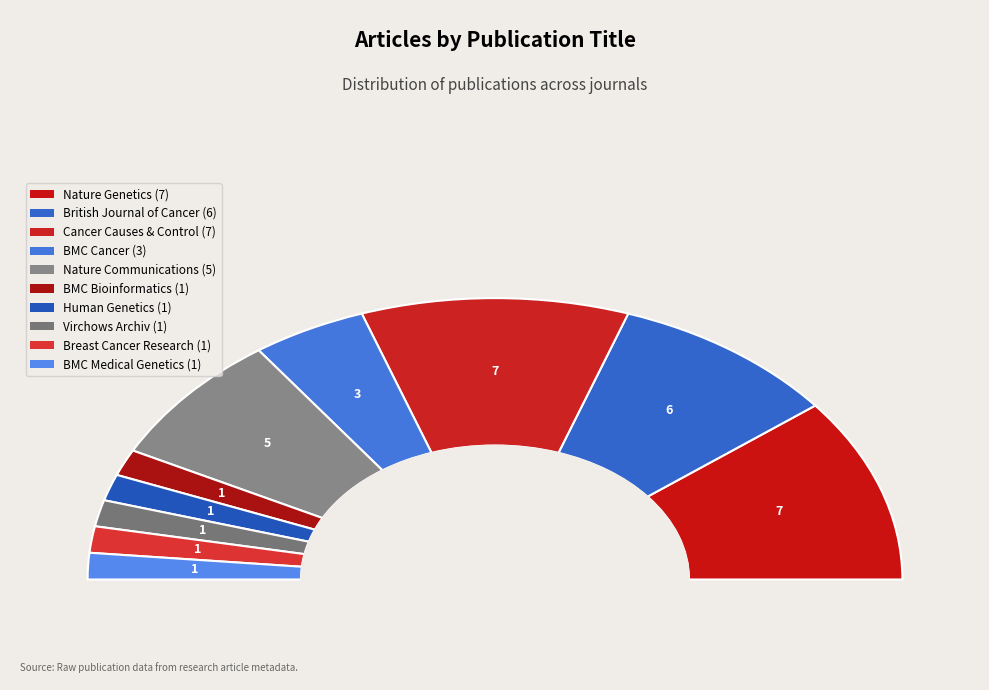

To the nearest percent, what portion does Breast Cancer Research represent?

3%